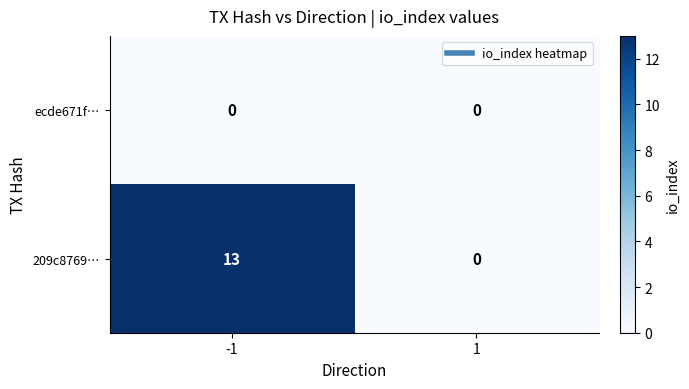

List the series in order of their overall mean, highest first.

209c8769…, ecde671f…